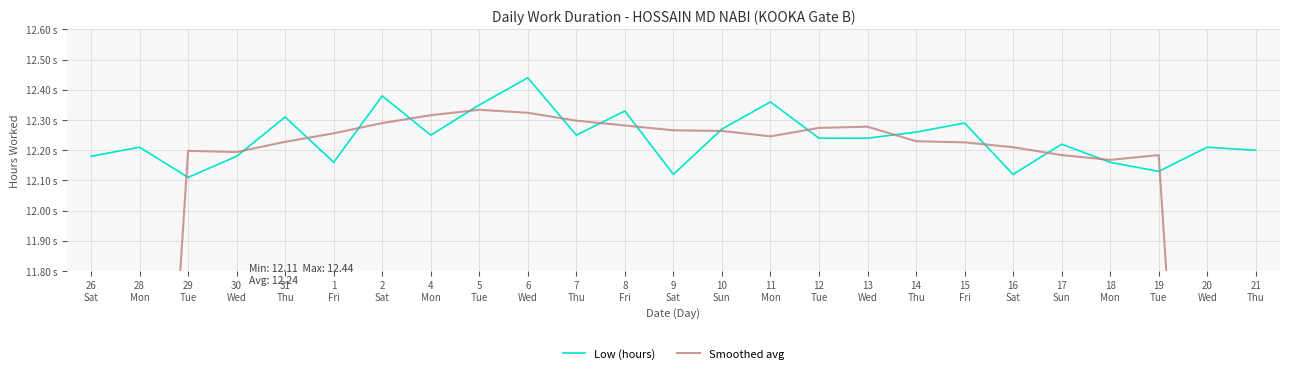

Which series has the largest total across all categories?

Low (hours)